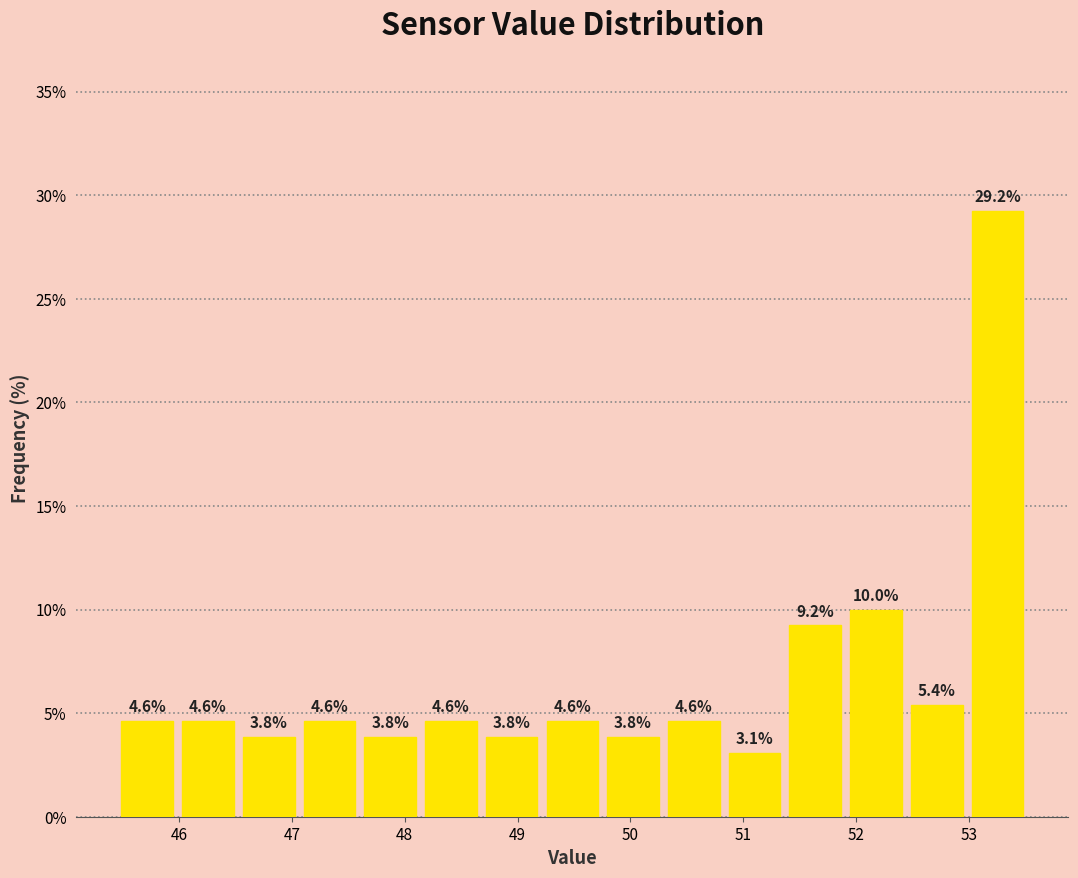

Over which range of the x-axis is the bar tallest?

53.0 to 53.5